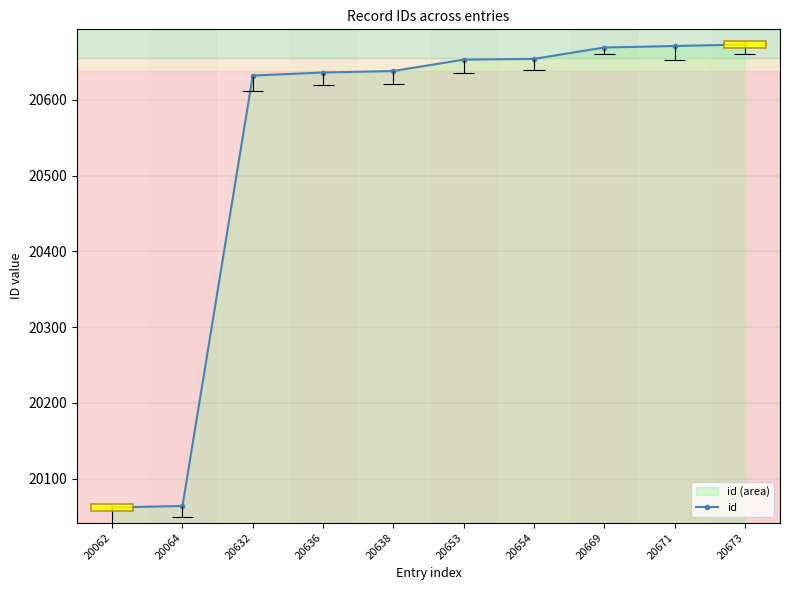

Approximately how many times larger is the value at 20653 compared to 20632?

1.0